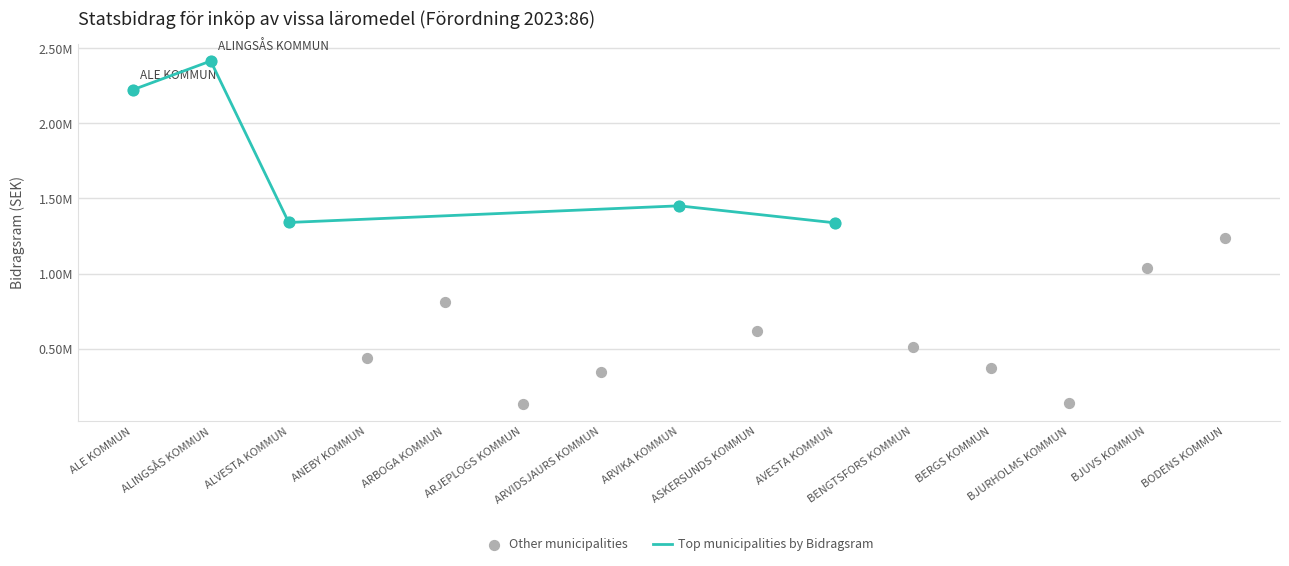

What is the change in value from ALE KOMMUN to AVESTA KOMMUN?

-885576